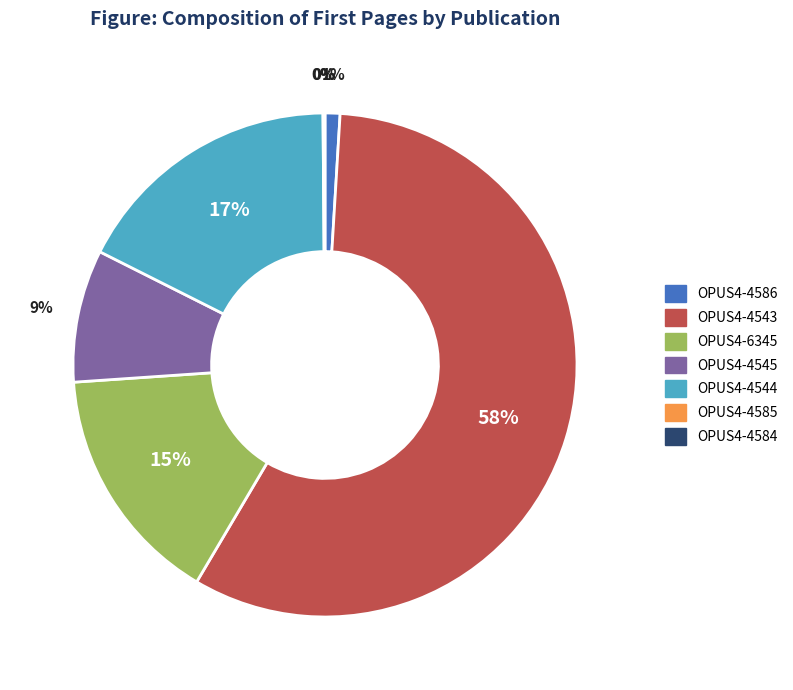

What is the largest slice in the pie chart?

OPUS4-4543